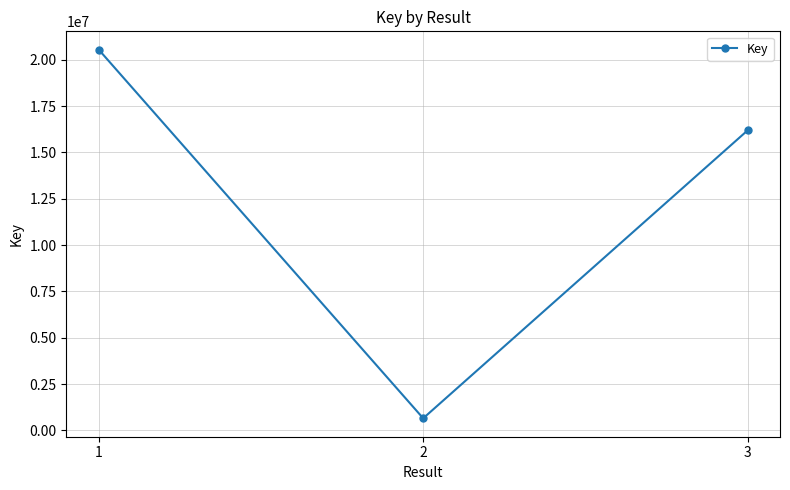

What is the smallest value displayed?

652201